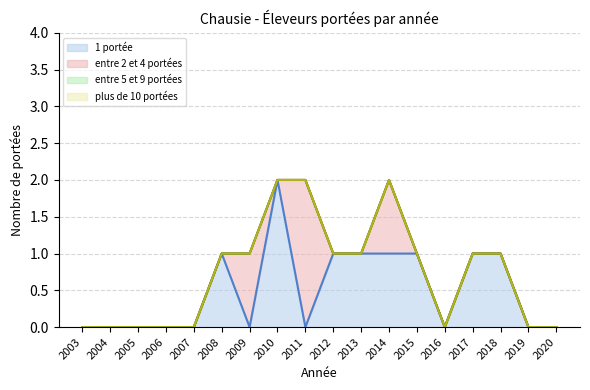

Reading left to right, list all the values displayed in this chart.

1 portée: 2003=0	2004=0	2005=0	2006=0	2007=0	2008=1	2009=0	2010=2	2011=0	2012=1	2013=1	2014=1	2015=1	2016=0	2017=1	2018=1	2019=0	2020=0
entre 2 et 4 portées: 2003=0	2004=0	2005=0	2006=0	2007=0	2008=0	2009=1	2010=0	2011=2	2012=0	2013=0	2014=1	2015=0	2016=0	2017=0	2018=0	2019=0	2020=0
entre 5 et 9 portées: 2003=0	2004=0	2005=0	2006=0	2007=0	2008=0	2009=0	2010=0	2011=0	2012=0	2013=0	2014=0	2015=0	2016=0	2017=0	2018=0	2019=0	2020=0
plus de 10 portées: 2003=0	2004=0	2005=0	2006=0	2007=0	2008=0	2009=0	2010=0	2011=0	2012=0	2013=0	2014=0	2015=0	2016=0	2017=0	2018=0	2019=0	2020=0